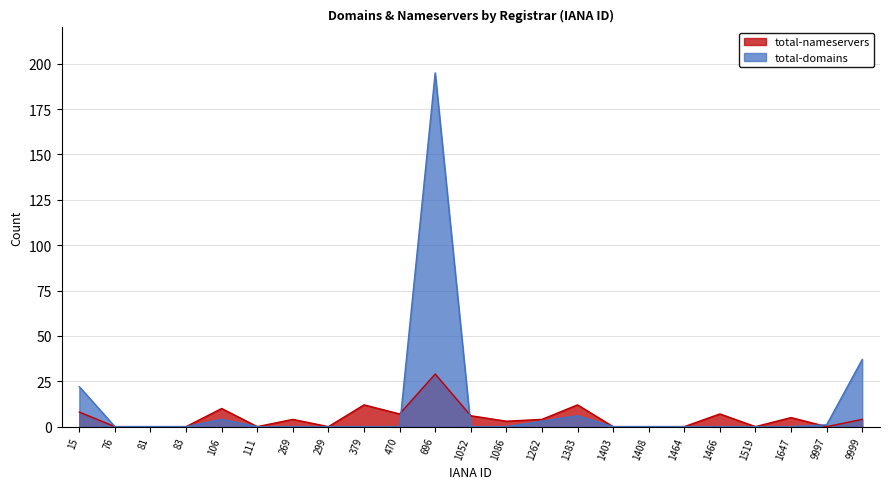

Reading left to right, extract all data points from this chart.

total-nameservers: 8	0	0	0	10	0	4	0	12	7	29	6	3	4	12	0	0	0	7	0	5	0	4
total-domains: 22	0	0	0	4	0	0	0	0	0	195	0	0	3	6	0	0	0	0	0	0	1	37